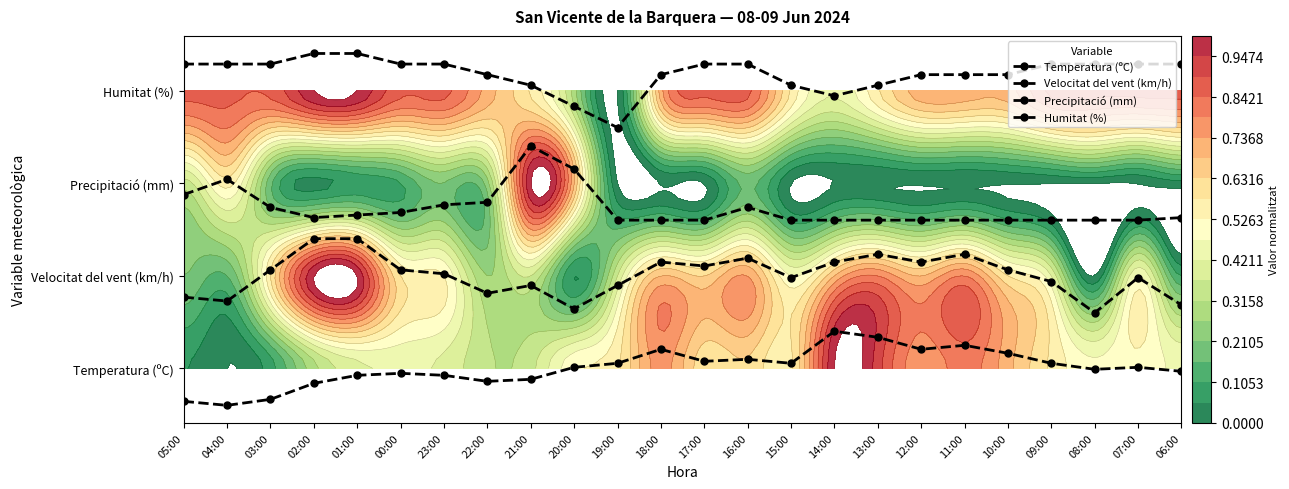

Which series has the largest total across all categories?

Humitat (%)